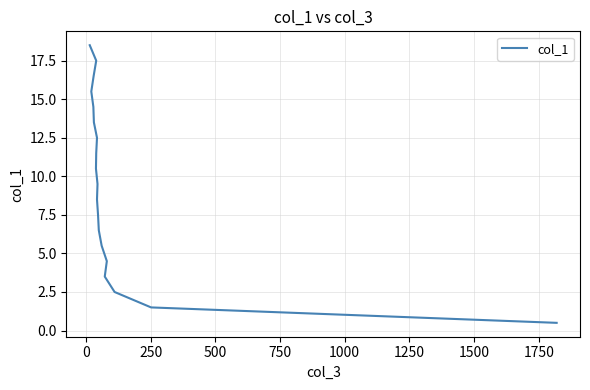

How many lines are shown in the chart?

1